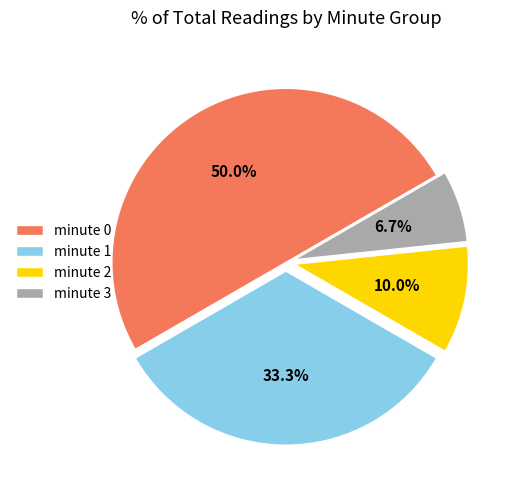

Between minute 1 and minute 2, which is larger?

minute 1